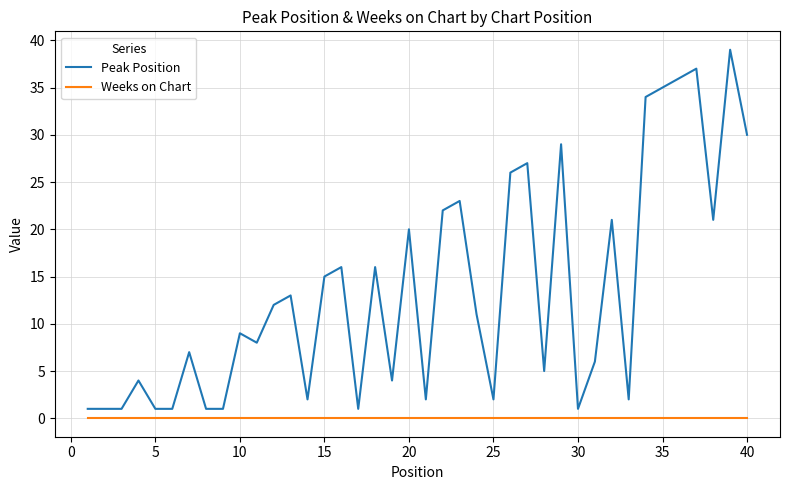

List the series in order of their peak value, highest first.

Peak Position, Weeks on Chart